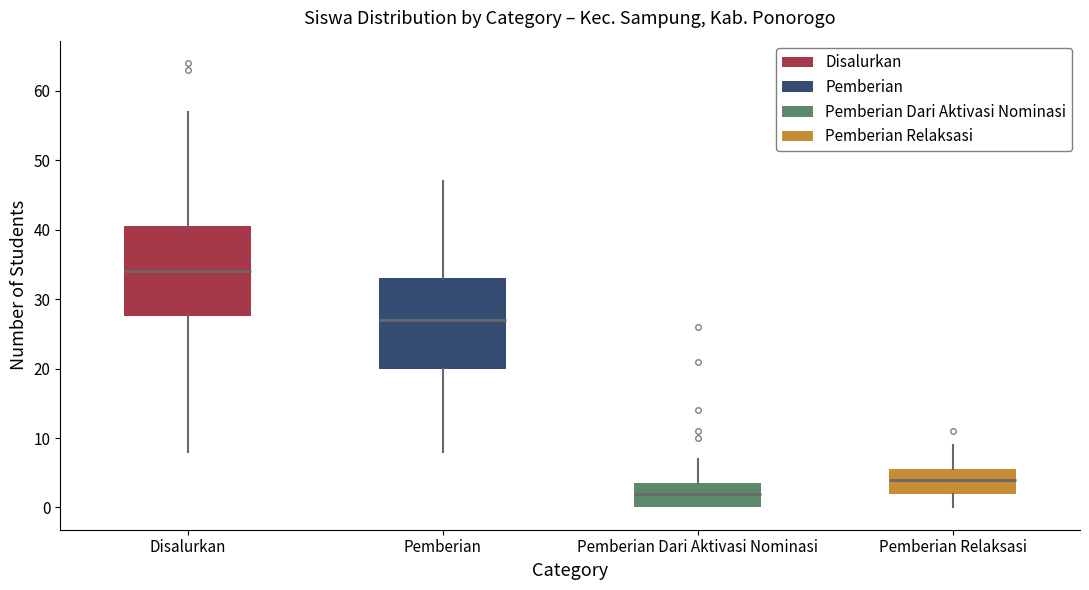

Where does the median line of the box for Disalurkan sit on the y-axis? The values are not printed on the chart, so give them approximately, as read against the axis.

34